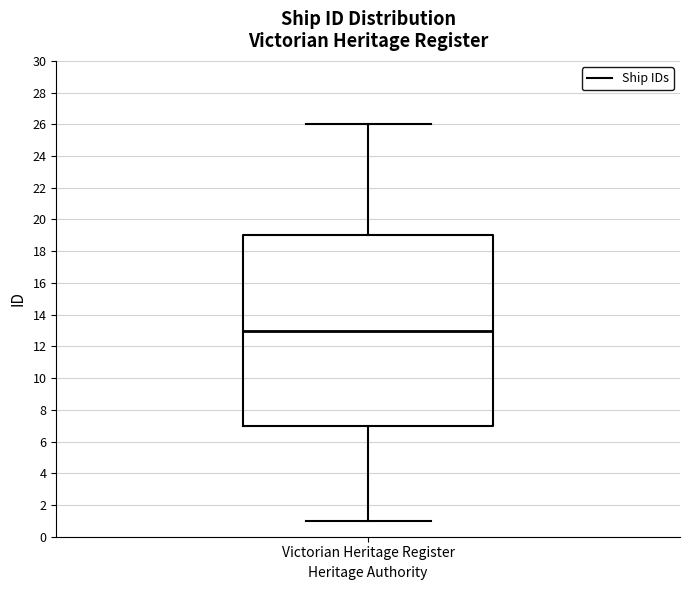

Read this box plot against the y-axis: the position of the median line, the range covered by the box, and the ends of both whiskers. The values are not printed on the chart, so give them approximately, as read against the axis.

median 13, box 7 to 19, whiskers 1 to 26